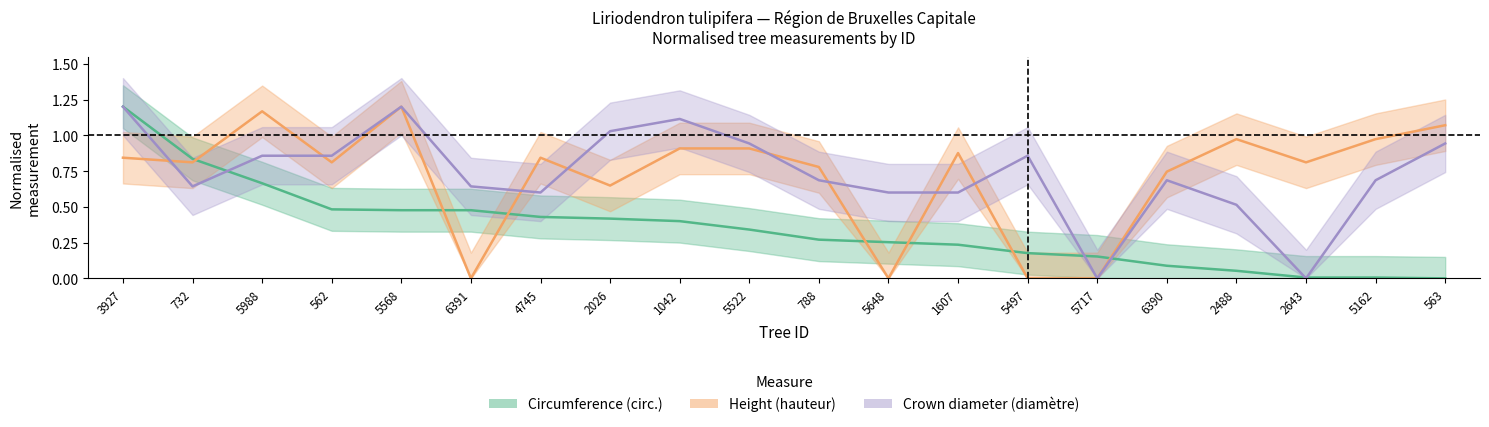

How many lines are shown in the chart?

3